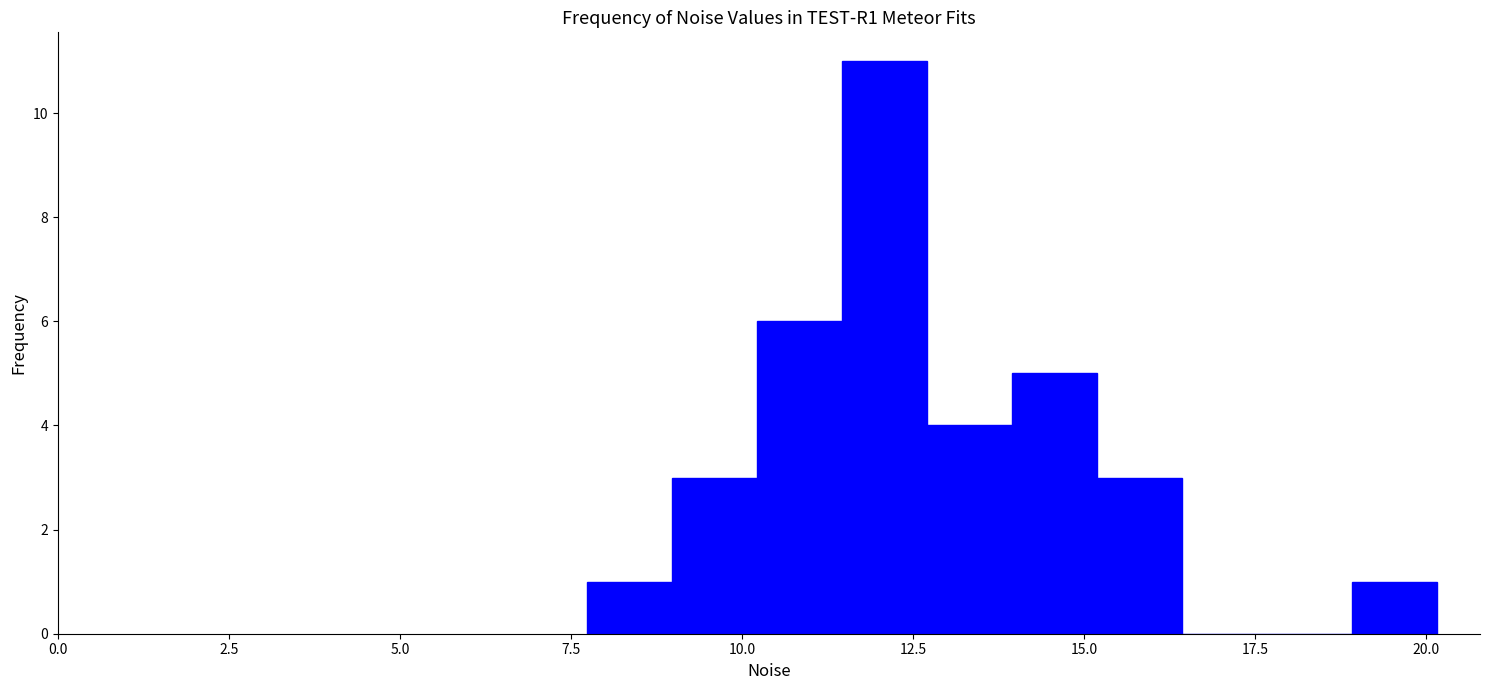

Around what value on the x-axis is the tallest bar? Give the approximate position of its centre, as read against the axis.

12.0